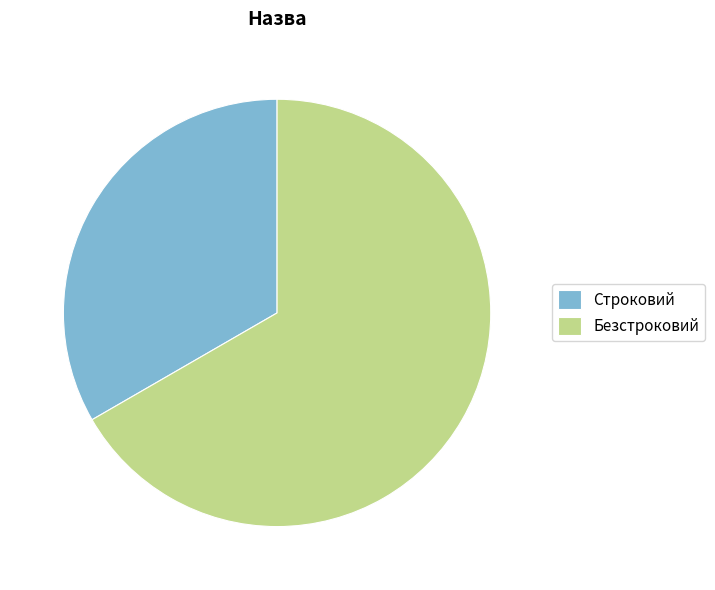

Which slice is the smallest?

Строковий